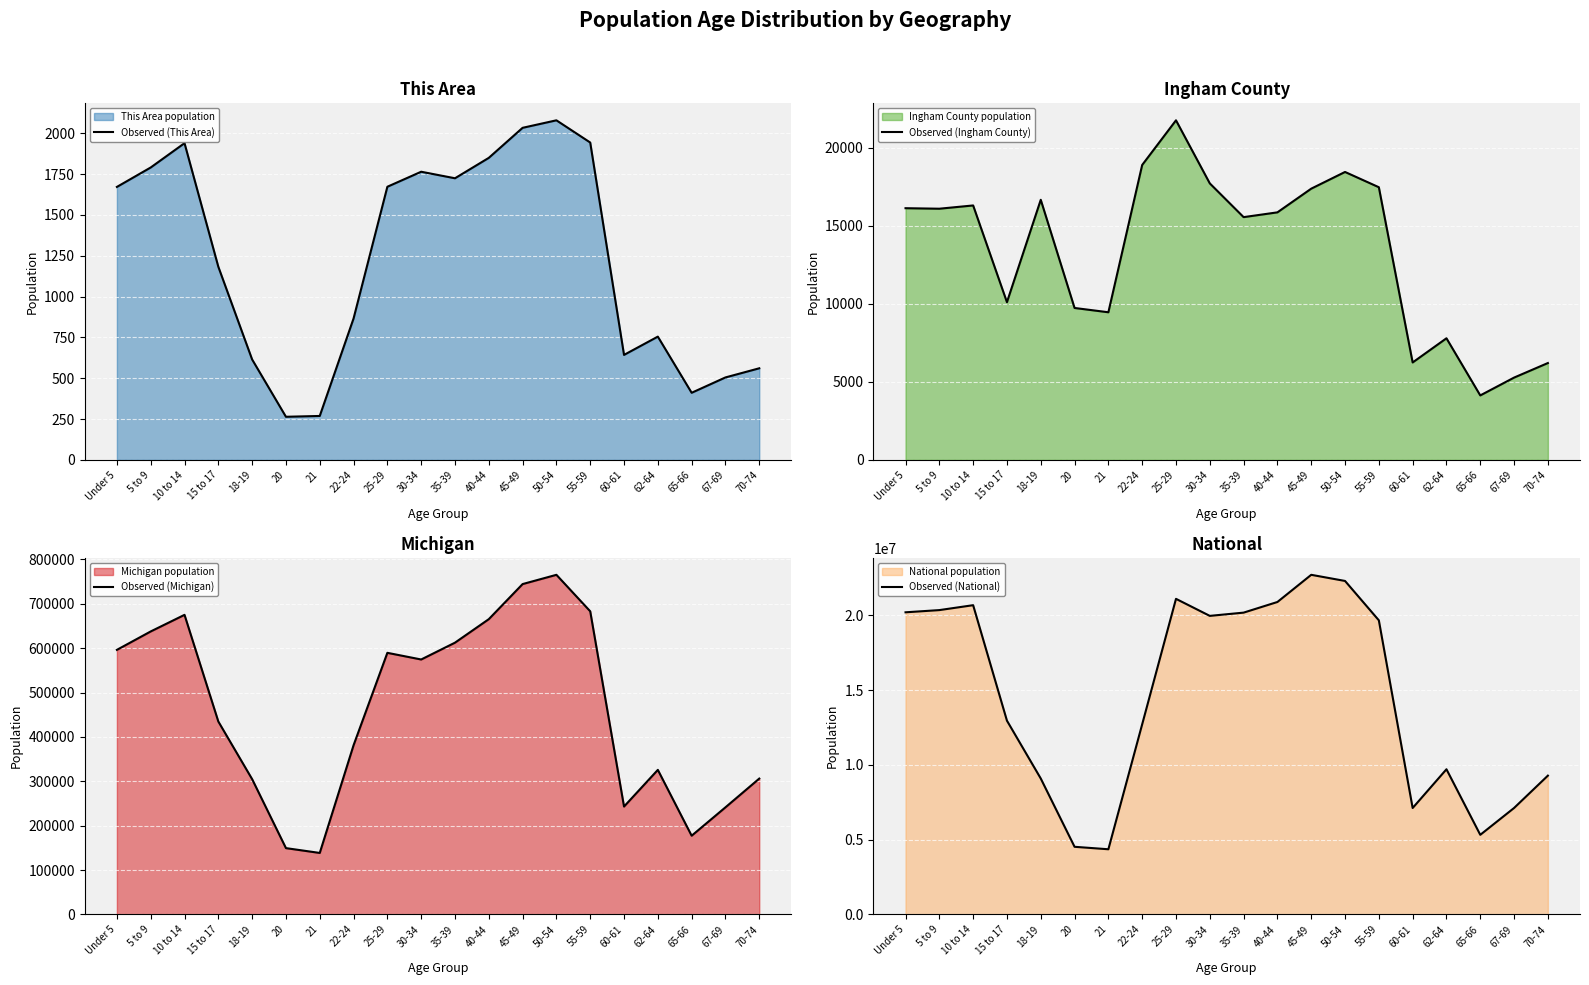

What is the average value of the Observed (Ingham County) series?

13354